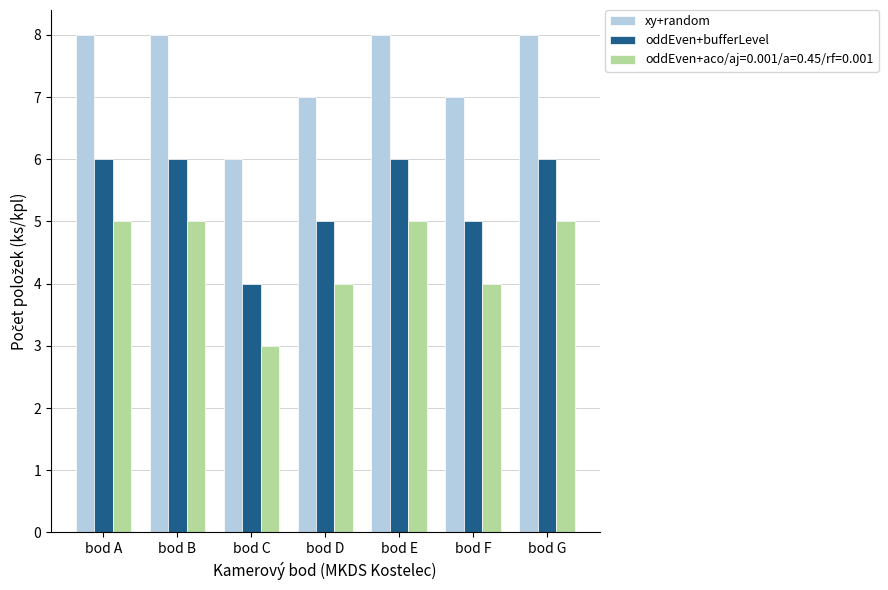

Rank the series by their maximum value, from highest to lowest.

xy+random, oddEven+bufferLevel, oddEven+aco/aj=0.001/a=0.45/rf=0.001